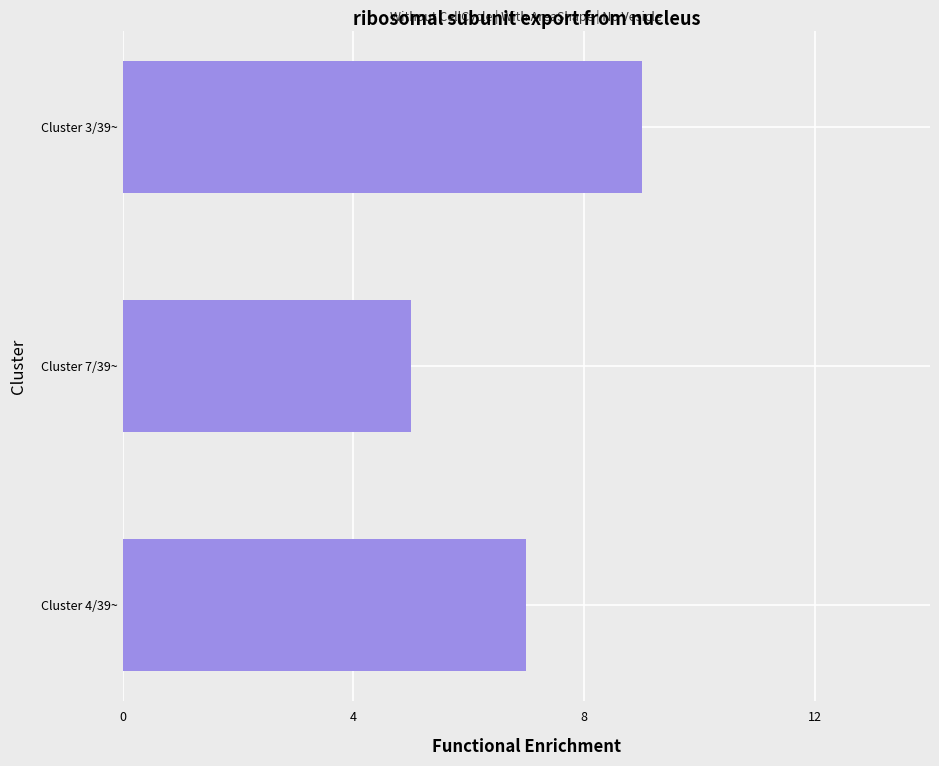

What is the change in value from Cluster 4/39~ to Cluster 3/39~?

+2